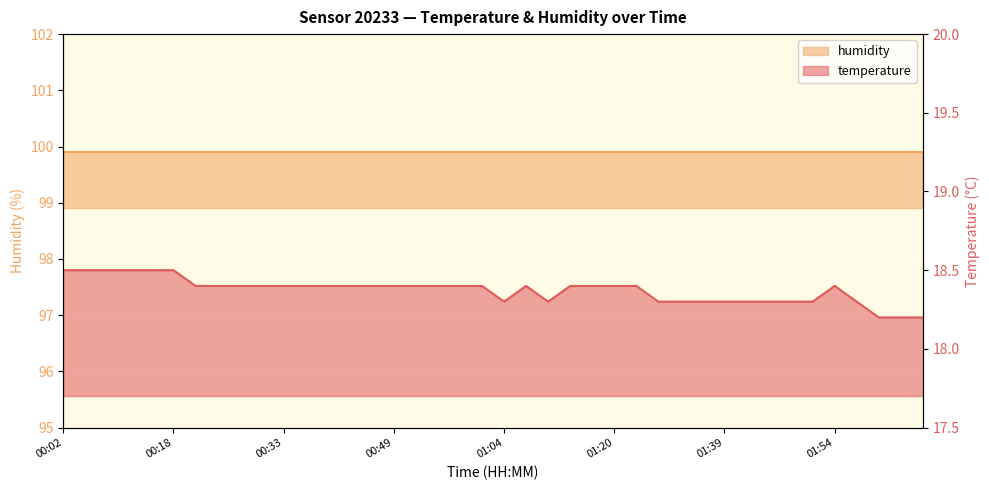

Between 00:52 and 01:01, which is larger?

00:52